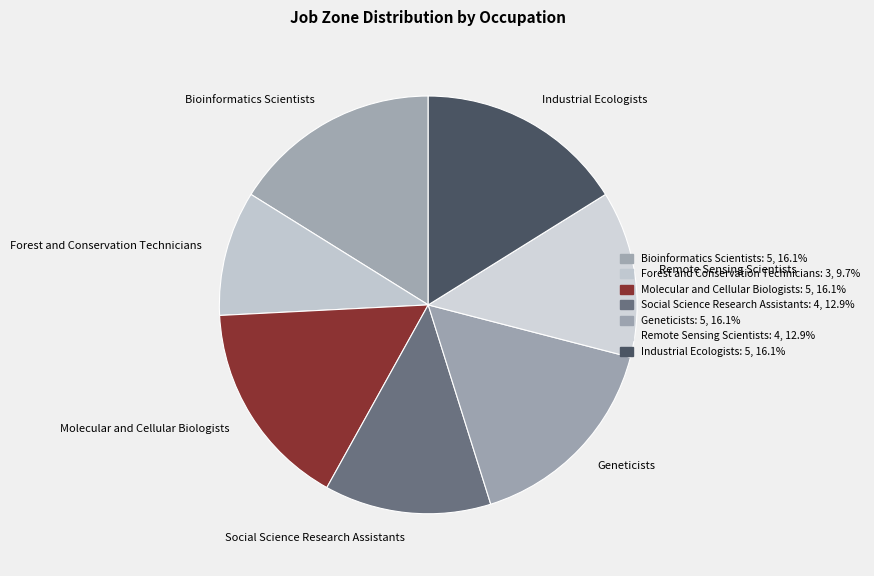

Does any single category account for the majority?

No